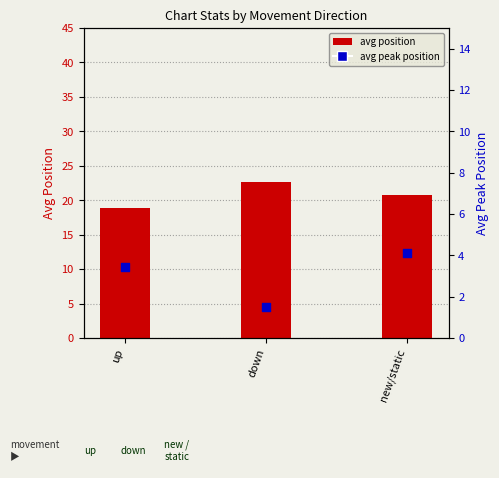

Which series has the largest total across all categories?

avg position